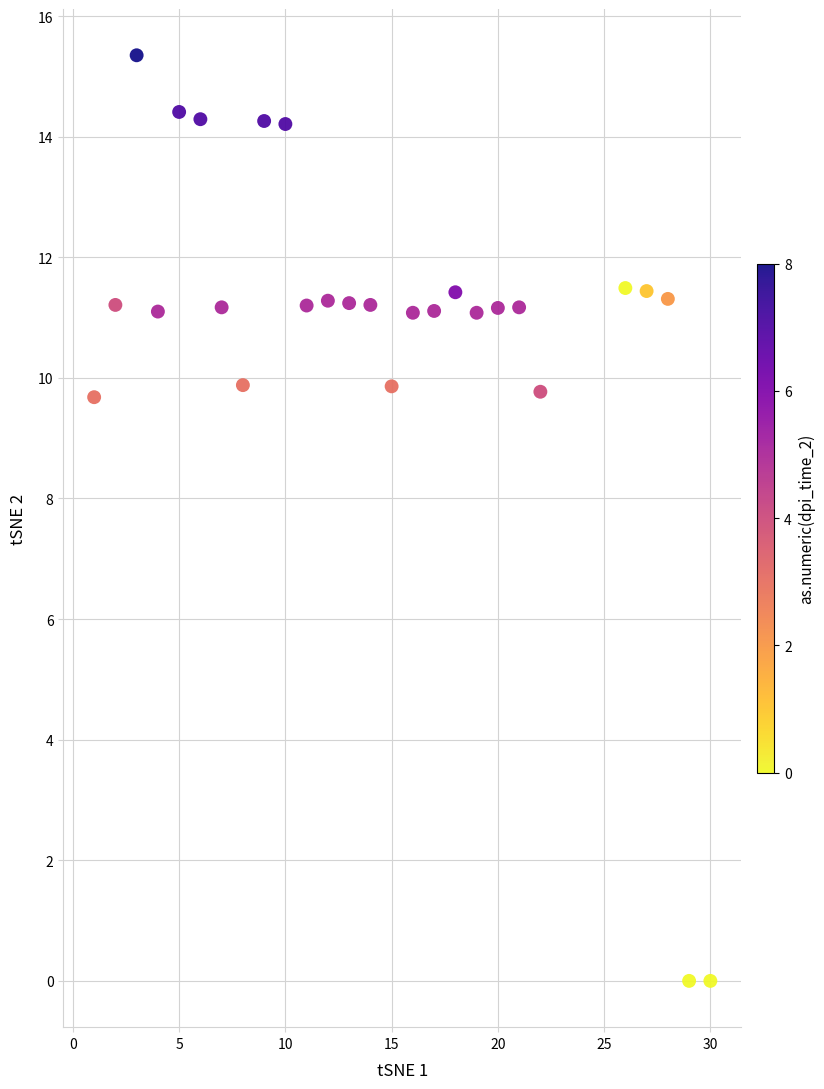

What is the range of X values (max minus min)?

29.0